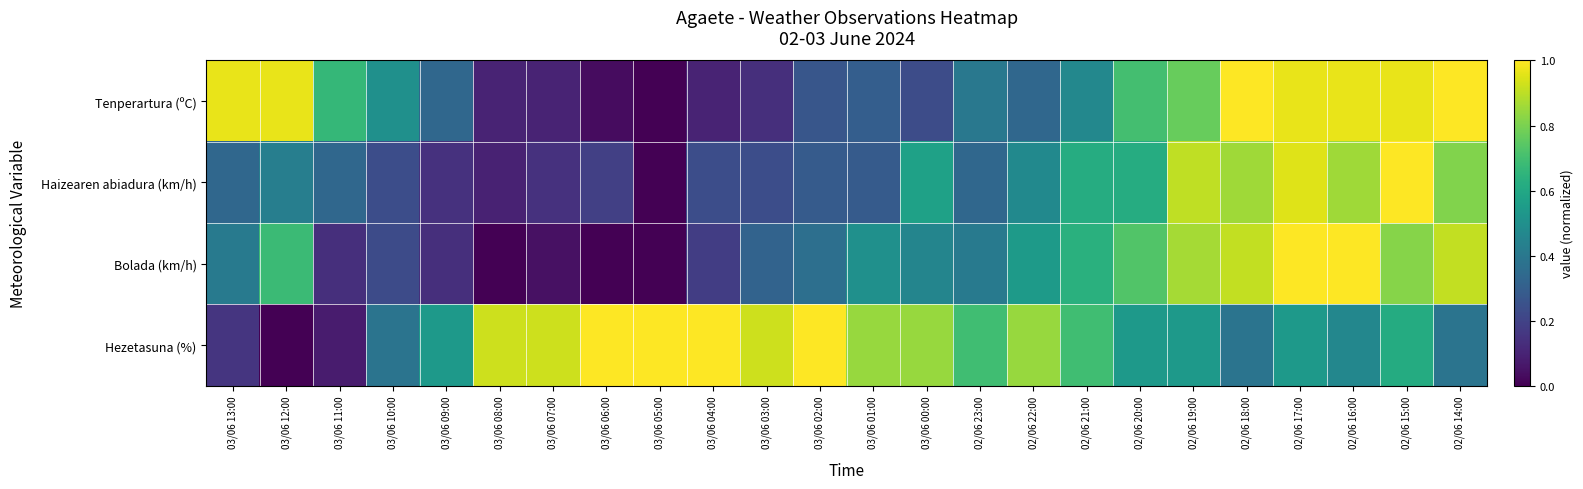

At which category is the sum across all series the highest?

02/06 17:00